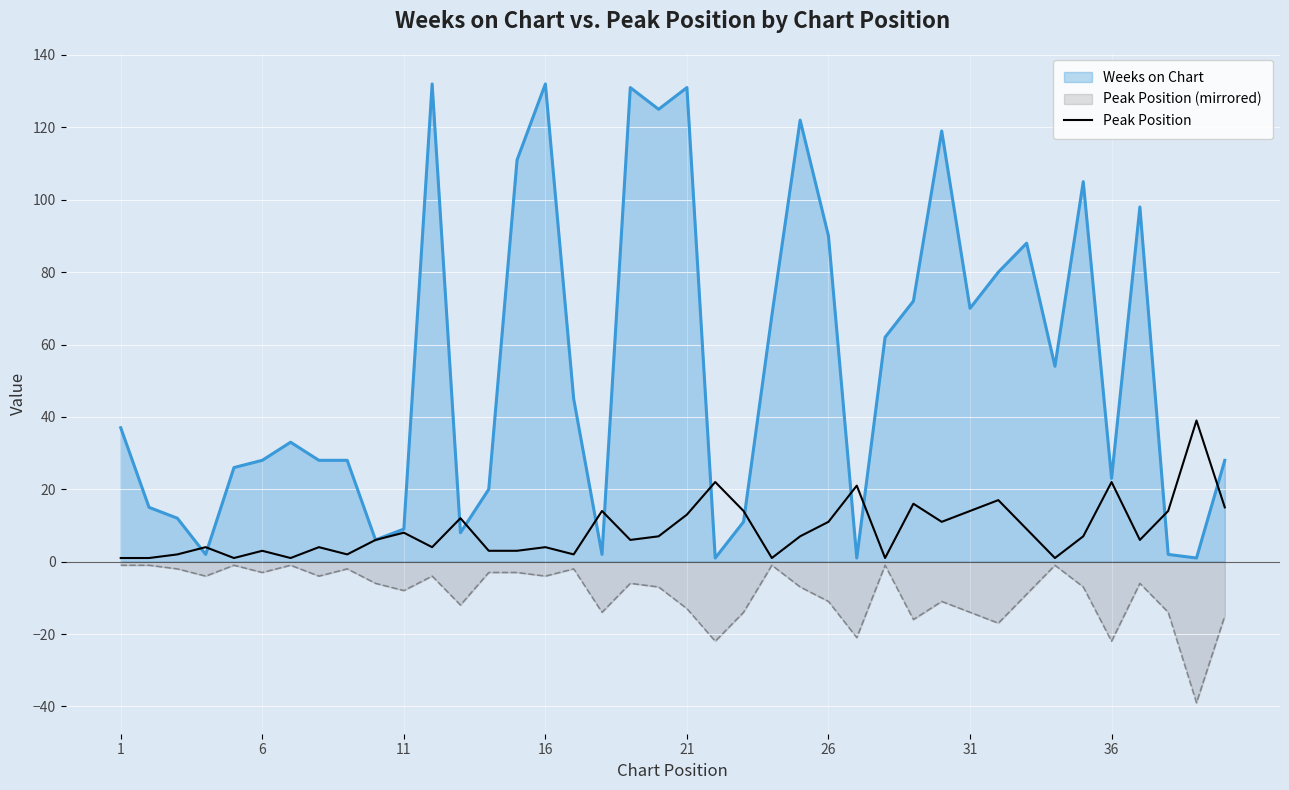

Which series has the widest spread of values?

Weeks on Chart